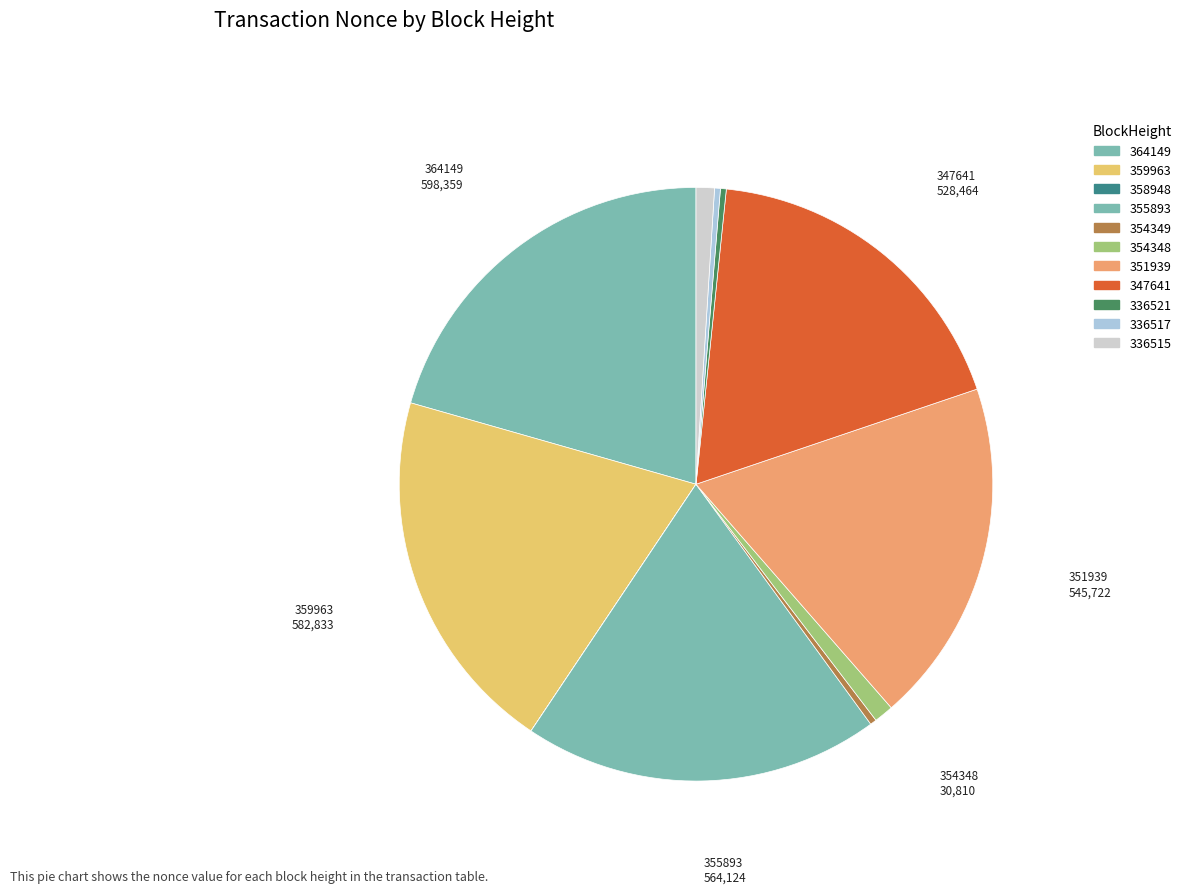

True or false: 336517 accounts for 0% of the total.

True